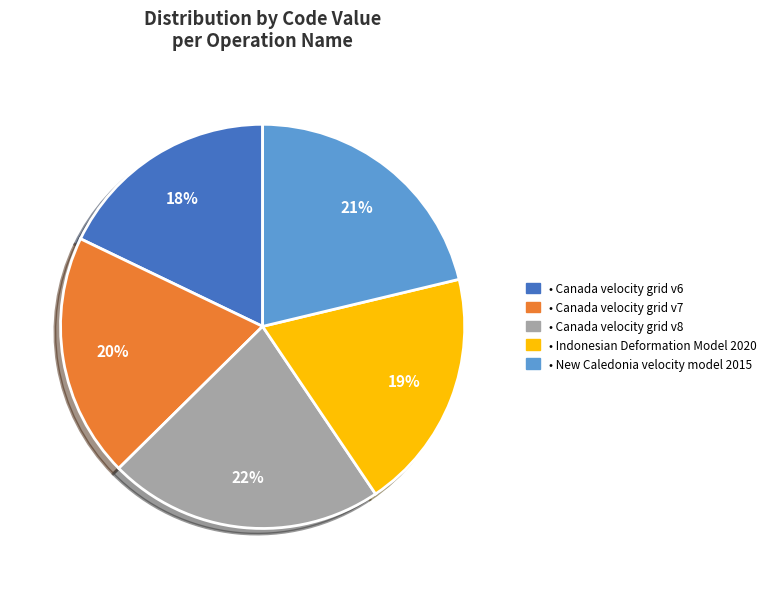

How many slices are in this pie chart?

5